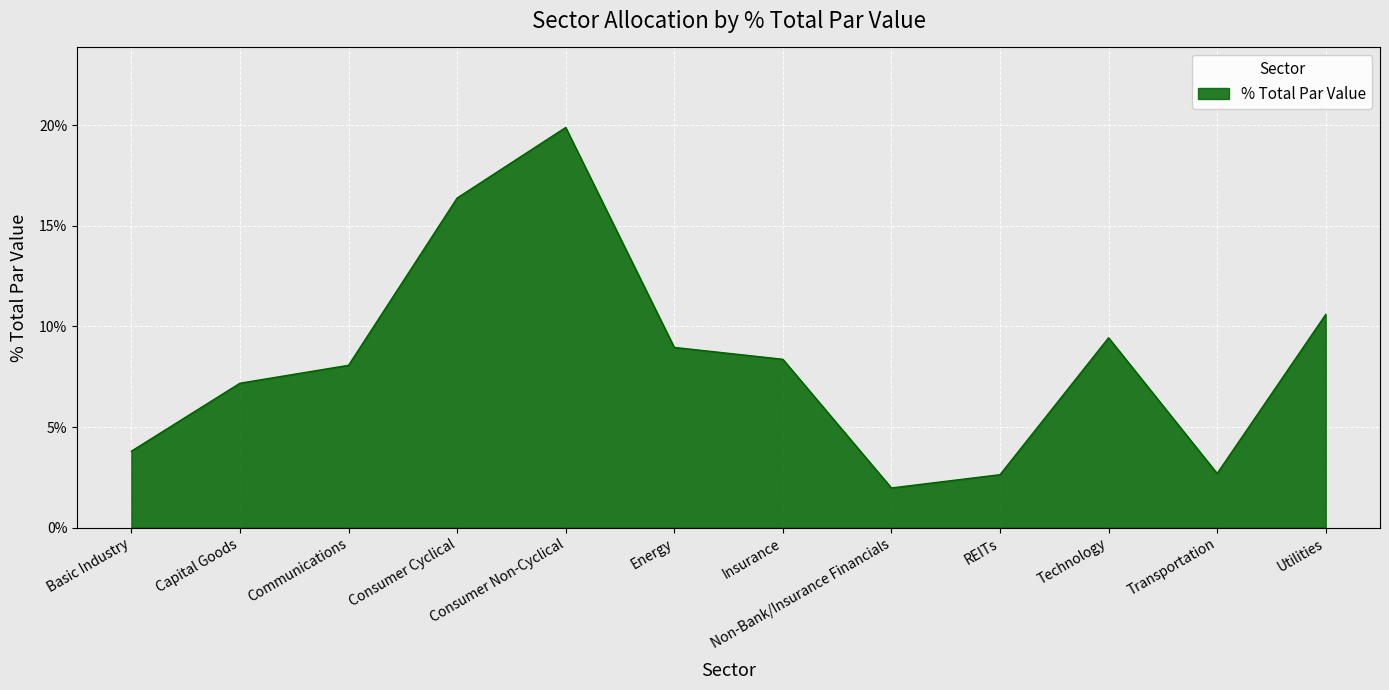

Where is the data nearest to the value 0?

Non-Bank/Insurance Financials